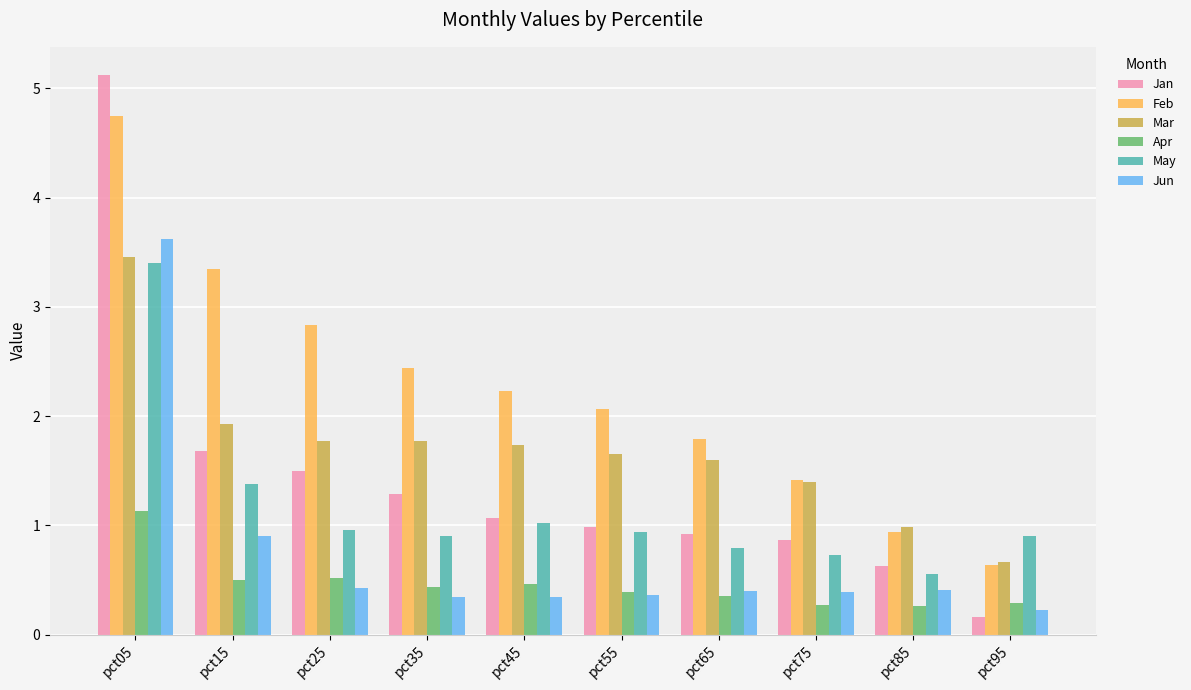

What is the minimum value for Apr?

0.3